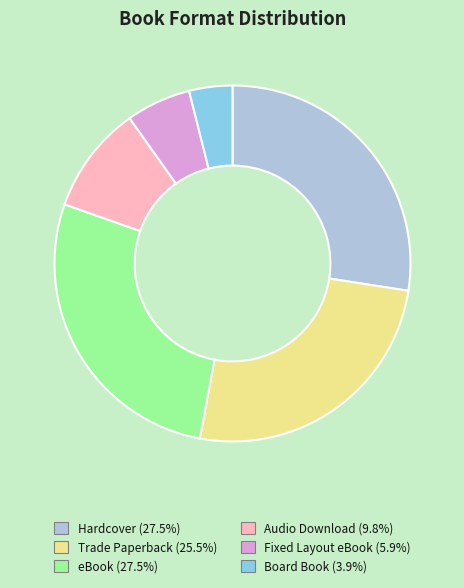

The Fixed Layout eBook slice represents 19% of the pie. True or false?

False